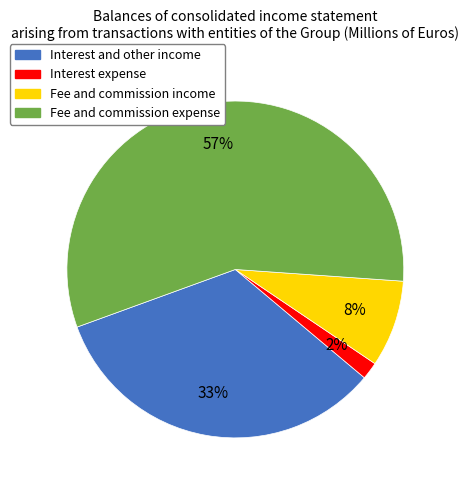

True or false: Interest and other income accounts for 46% of the total.

False